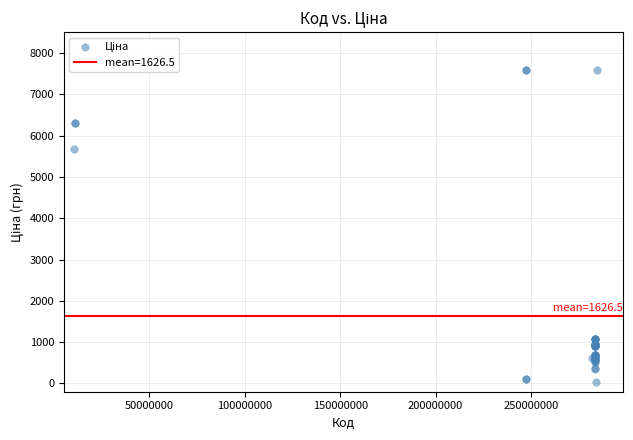

What Y value in the scatter plot is closest to 3814?

5673.8